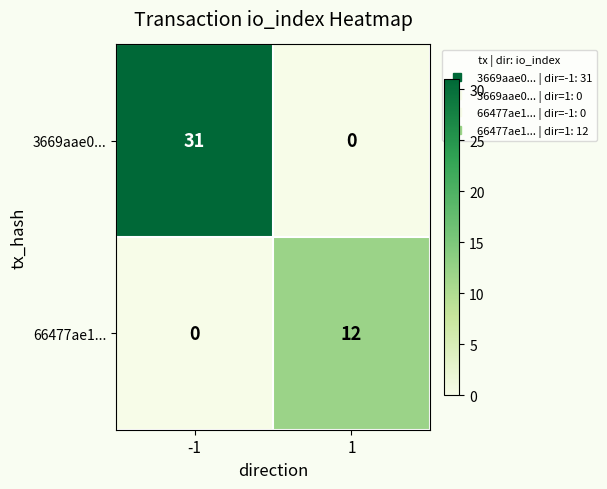

Rank the series at -1 from highest to lowest value.

3669aae0..., 66477ae1...